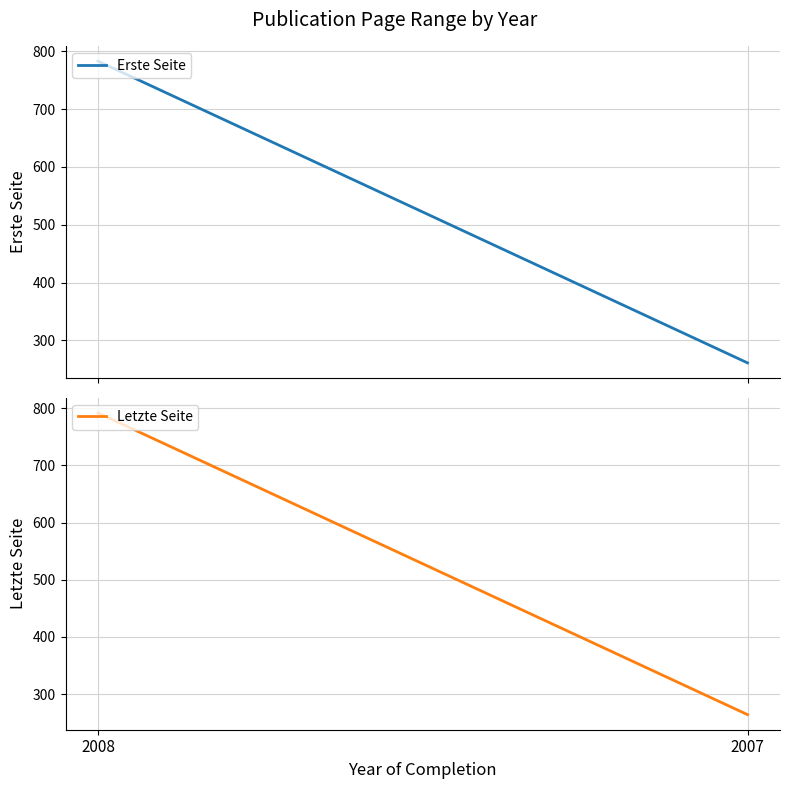

What is the highest value of the Erste Seite series?

783